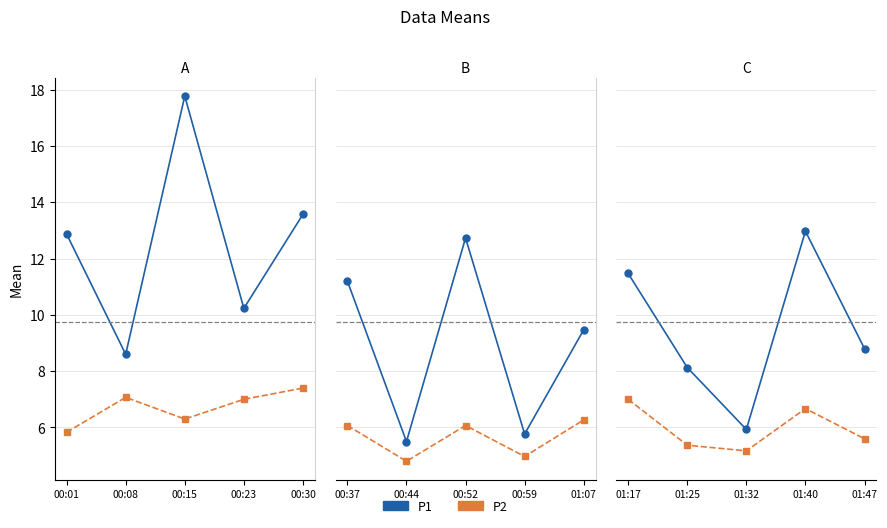

Is the value of P1 at 01:47 greater than the value of P2 at 01:40?

Yes